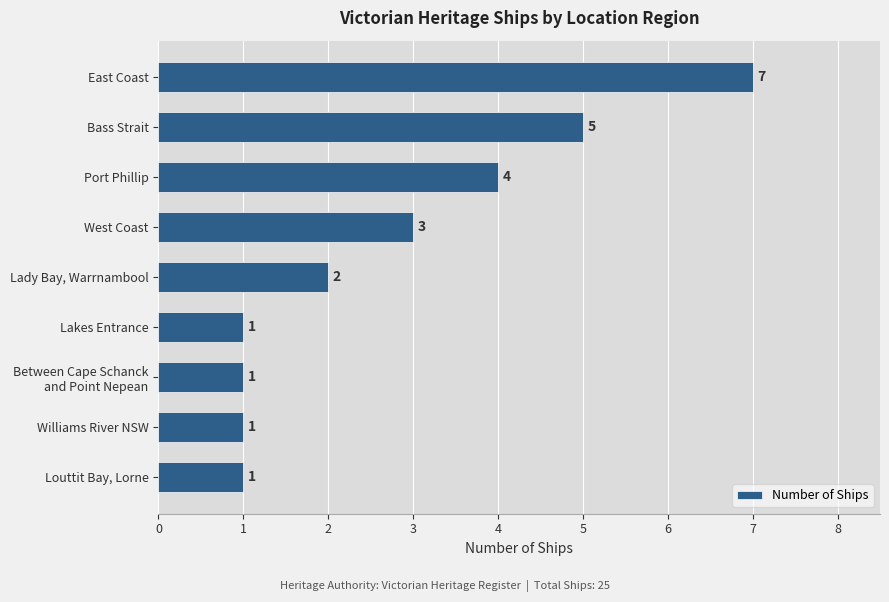

The value at East Coast is 7. True or false?

True